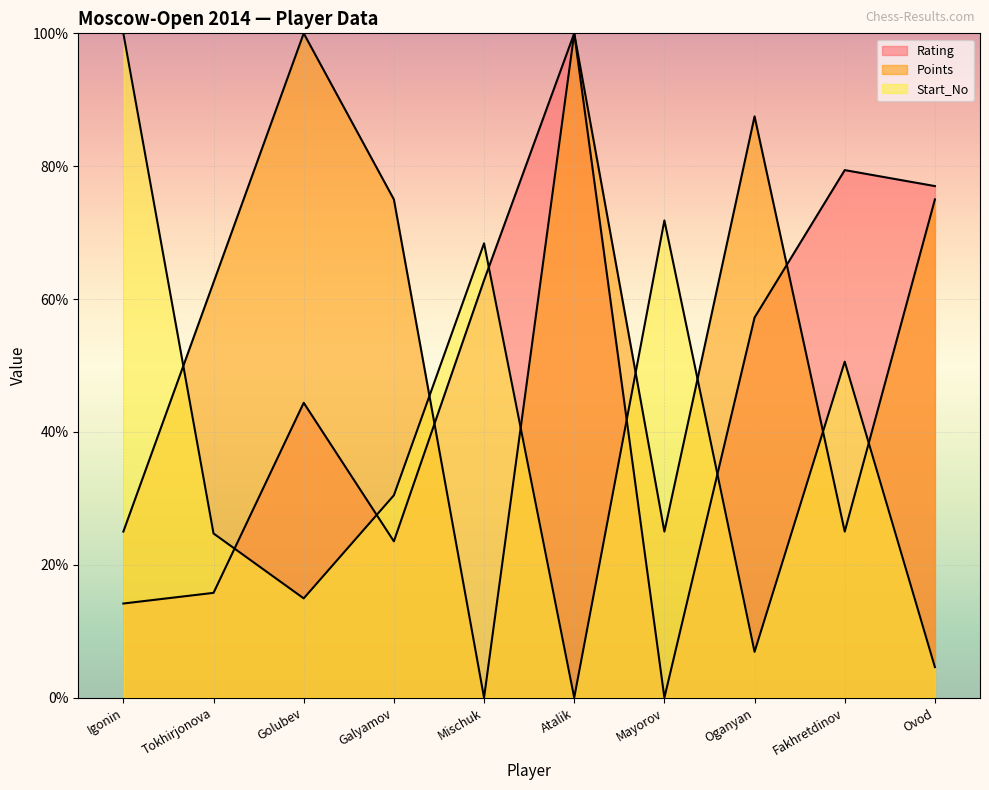

At how many categories does at least one series exceed 52?

10